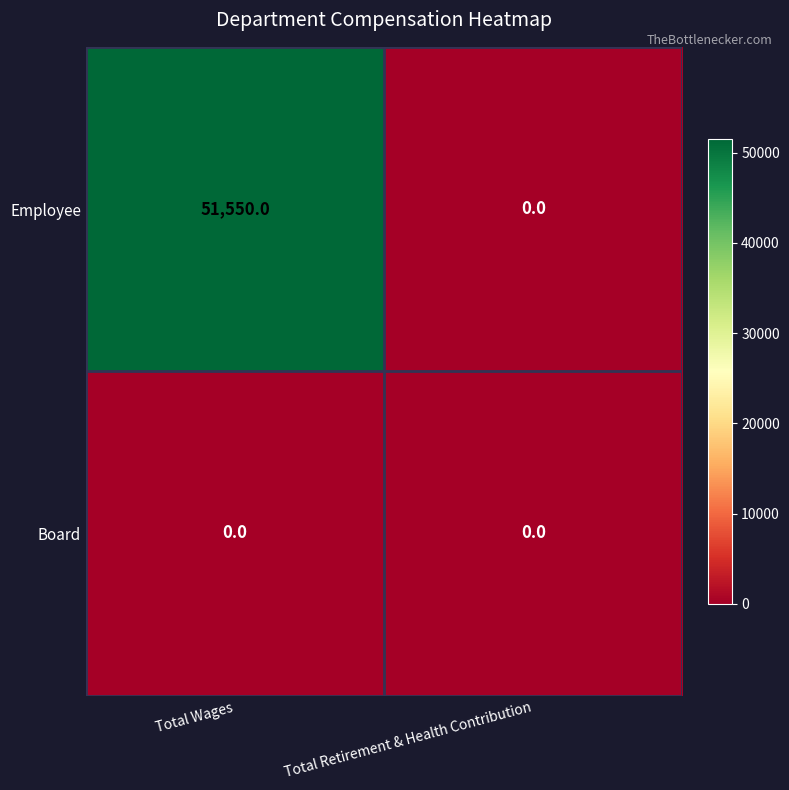

At which category is the sum across all series the highest?

Total Wages